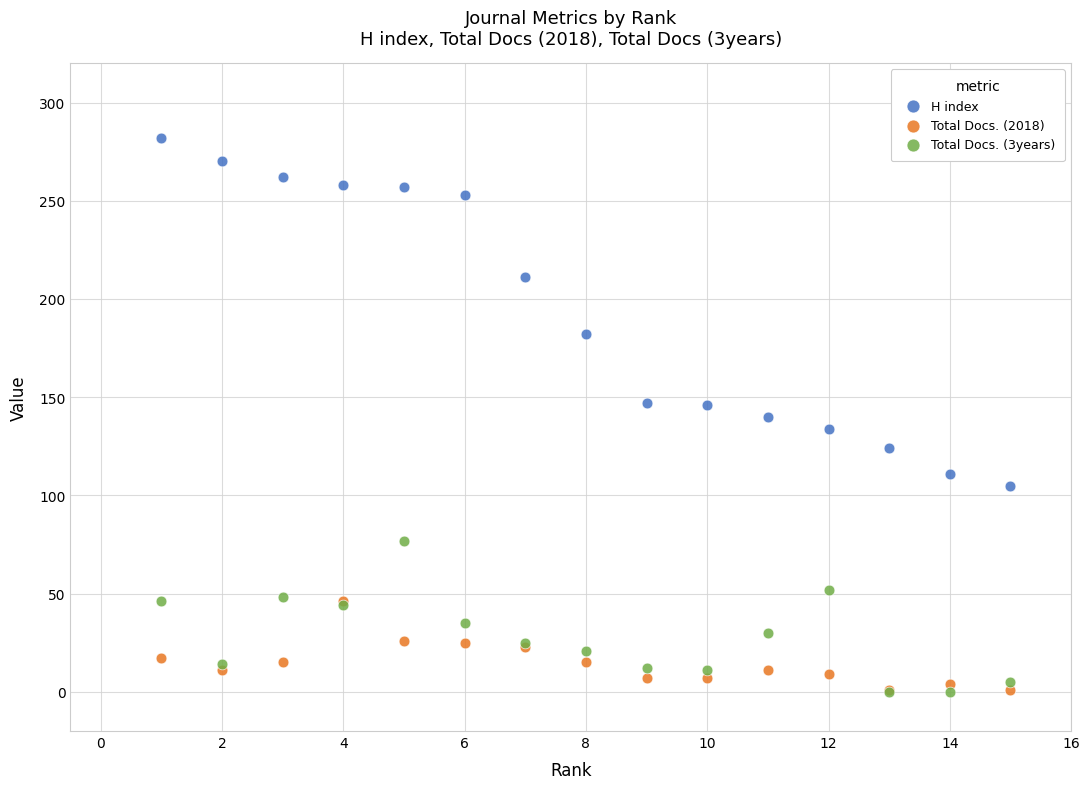

Which series has the widest spread of Y values?

H index